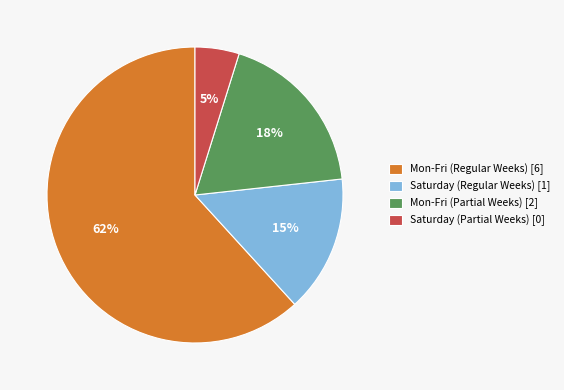

Rank the categories by value from lowest to highest.

Saturday (Partial Weeks) [0], Saturday (Regular Weeks) [1], Mon-Fri (Partial Weeks) [2], Mon-Fri (Regular Weeks) [6]